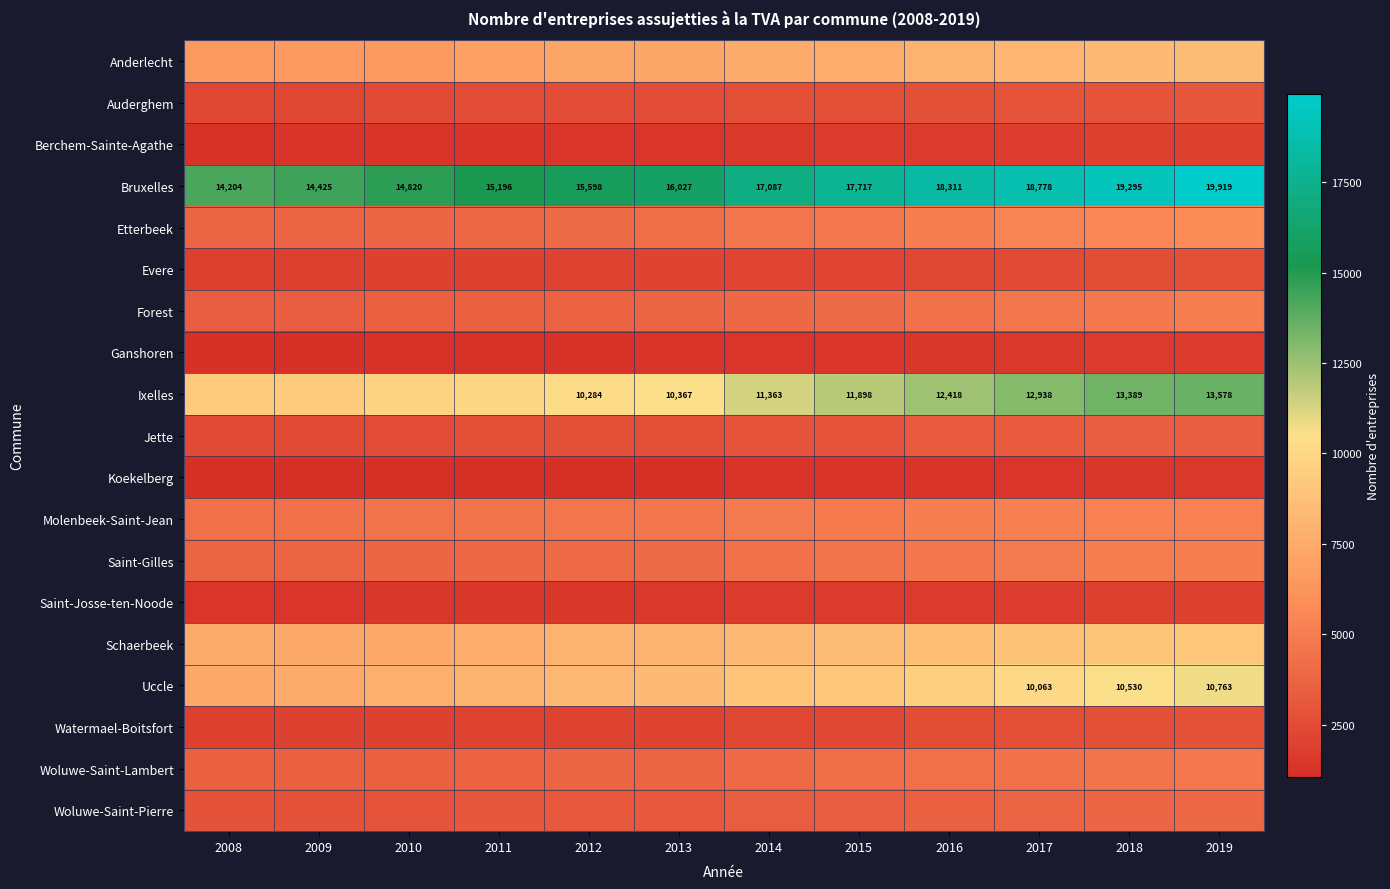

The Bruxelles series shows 30079 at 2019. True or false?

False